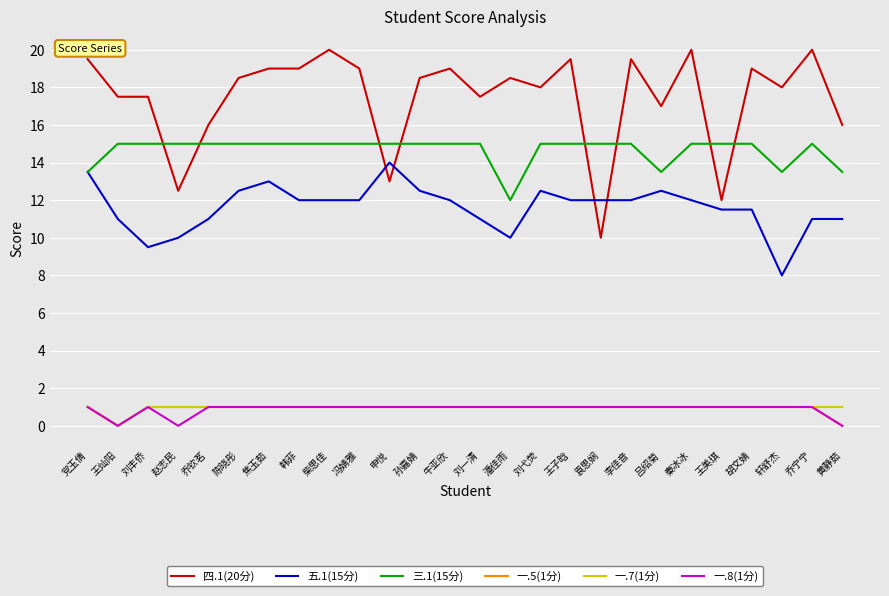

What is the total value across all series at 刘弋荧?

48.5